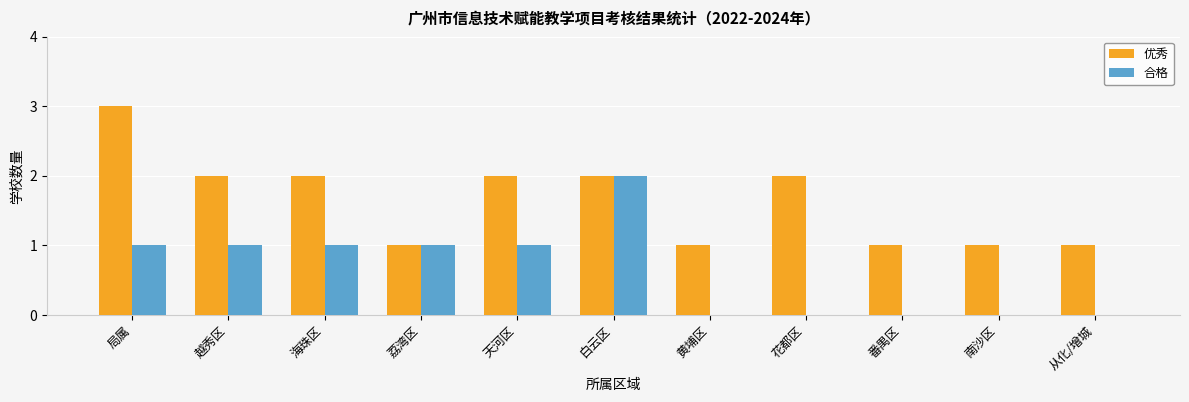

What is the greatest value displayed?

3